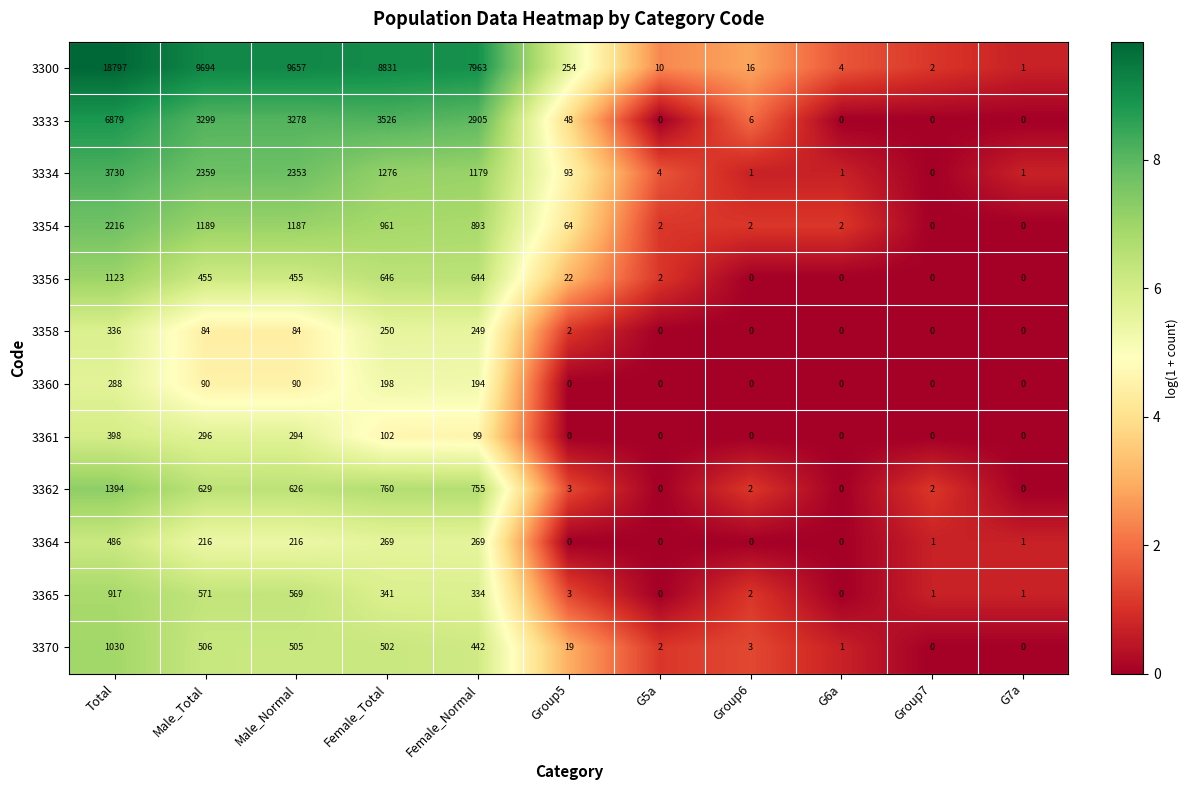

What is the greatest value displayed?

18797